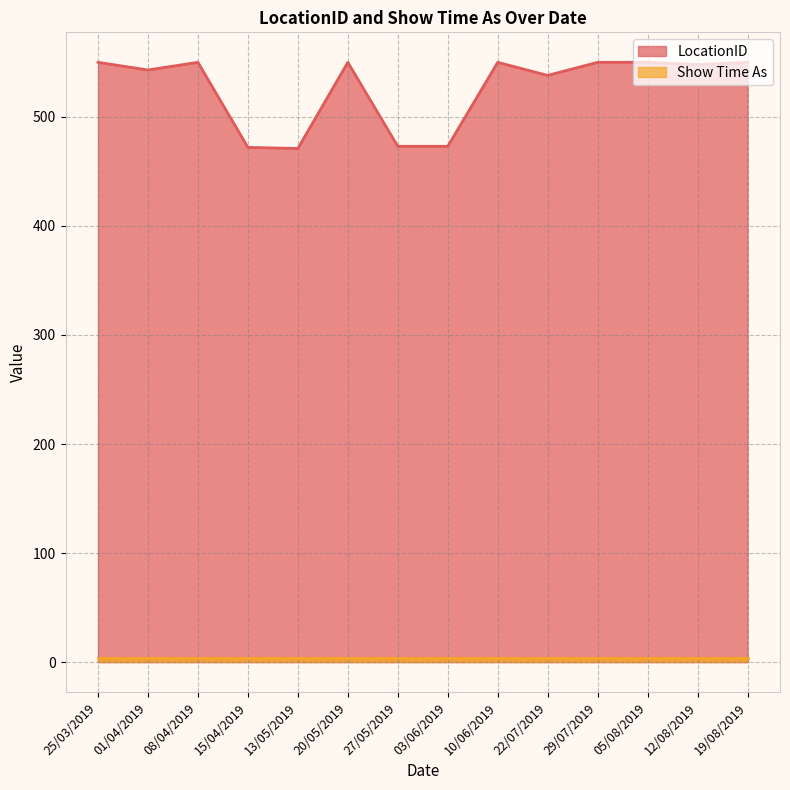

Reading right to left, transcribe all the data shown in this chart.

19/08/2019=550	12/08/2019=548	05/08/2019=550	29/07/2019=550	22/07/2019=538	10/06/2019=550	03/06/2019=473	27/05/2019=473	20/05/2019=550	13/05/2019=471	15/04/2019=472	08/04/2019=550	01/04/2019=543	25/03/2019=550